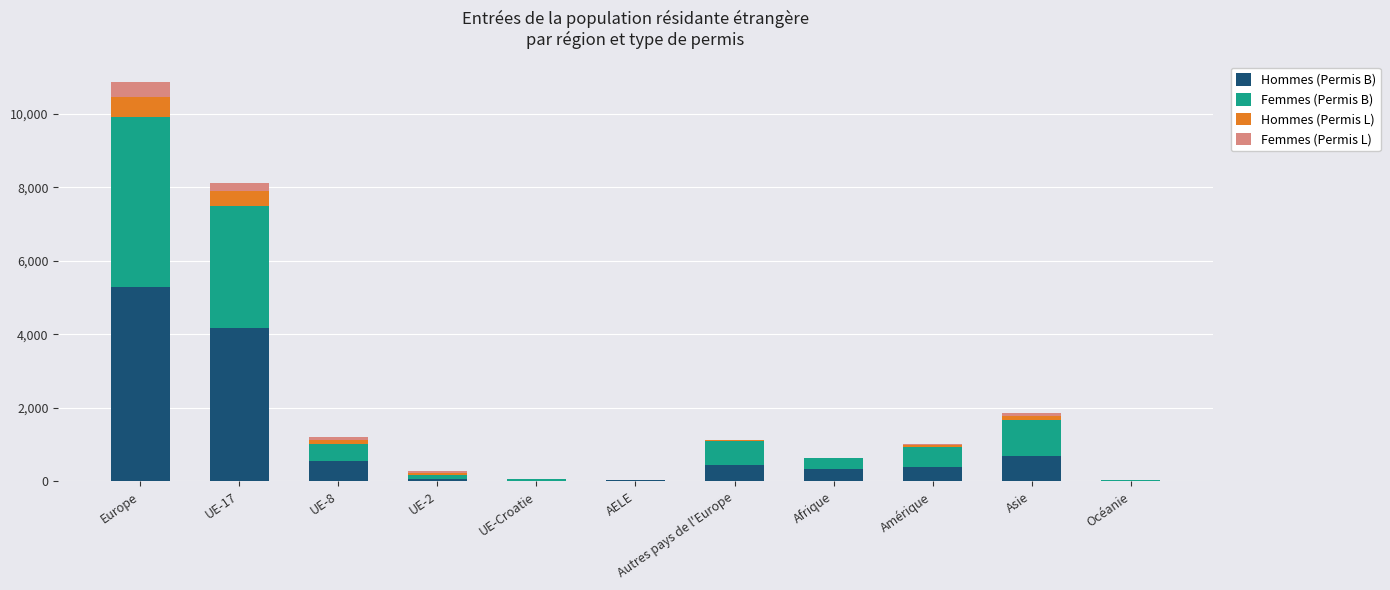

Are the bars grouped side by side (vs. stacked)?

No